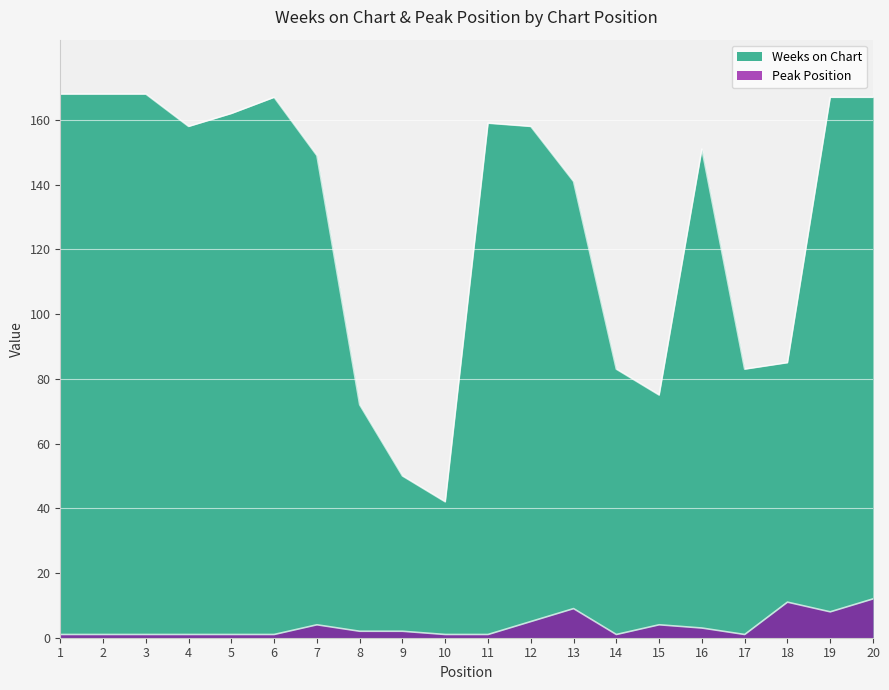

Which has a higher value, 9 or 3?

3